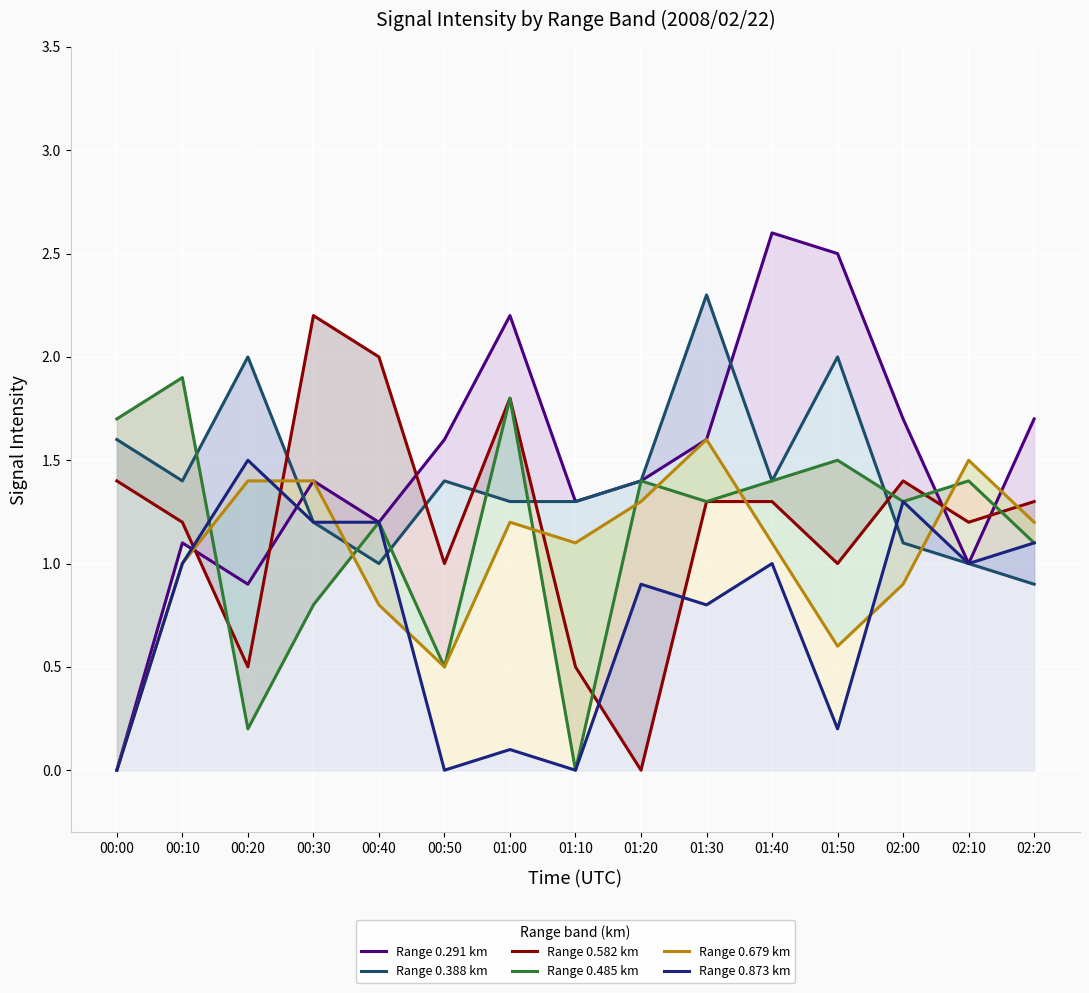

Reading right to left, list all the values displayed in this chart.

Range 0.291 km: 1.7	1.0	1.7	2.5	2.6	1.6	1.4	1.3	2.2	1.6	1.2	1.4	0.9	1.1	0.0
Range 0.388 km: 0.9	1.0	1.1	2.0	1.4	2.3	1.4	1.3	1.3	1.4	1.0	1.2	2.0	1.4	1.6
Range 0.582 km: 1.3	1.2	1.4	1.0	1.3	1.3	0.0	0.5	1.8	1.0	2.0	2.2	0.5	1.2	1.4
Range 0.485 km: 1.1	1.4	1.3	1.5	1.4	1.3	1.4	0.0	1.8	0.5	1.2	0.8	0.2	1.9	1.7
Range 0.679 km: 1.2	1.5	0.9	0.6	1.1	1.6	1.3	1.1	1.2	0.5	0.8	1.4	1.4	1.0	0.0
Range 0.873 km: 1.1	1.0	1.3	0.2	1.0	0.8	0.9	0.0	0.1	0.0	1.2	1.2	1.5	1.0	0.0